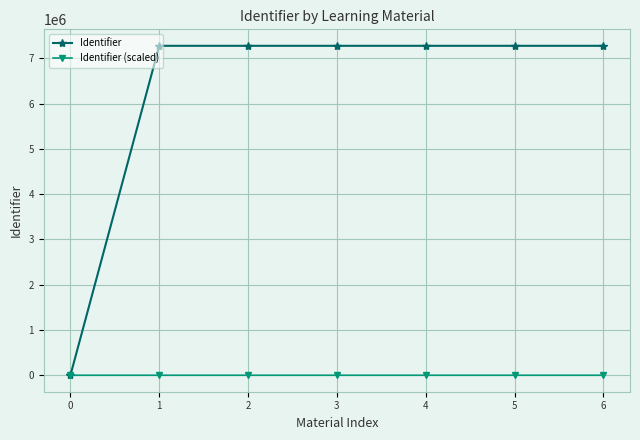

Rank the series by their maximum value, from highest to lowest.

Identifier, Identifier (scaled)